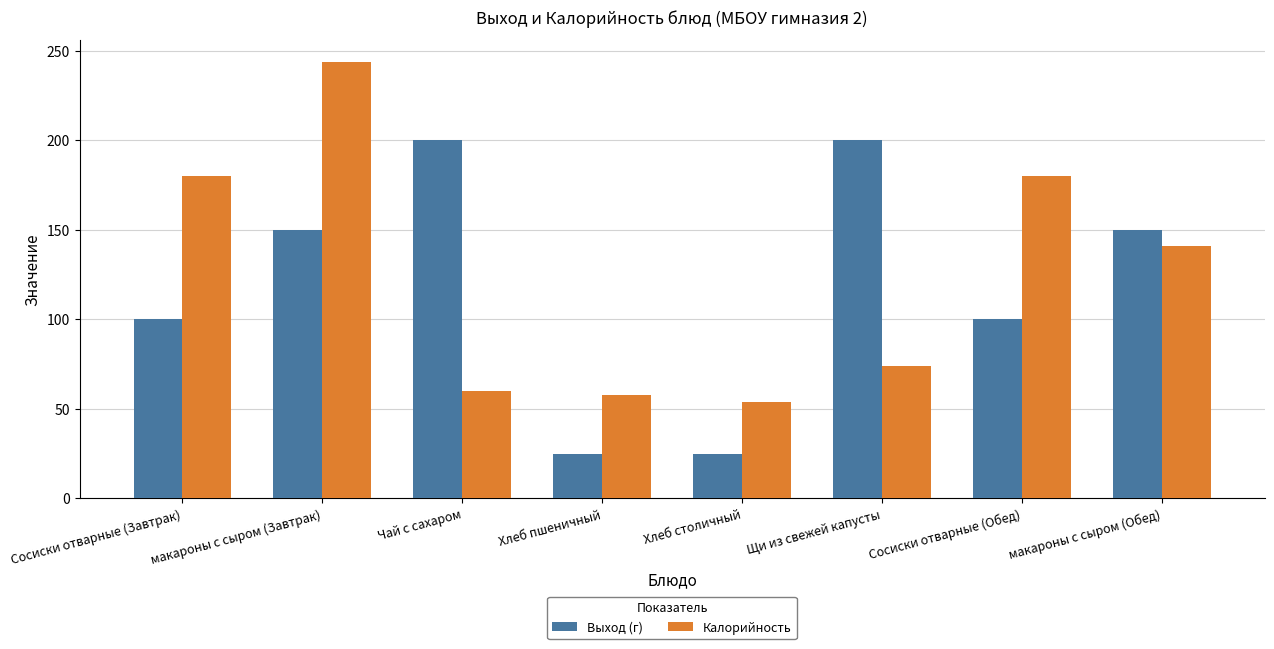

Rank the series by their average value, from highest to lowest.

Калорийность, Выход (г)